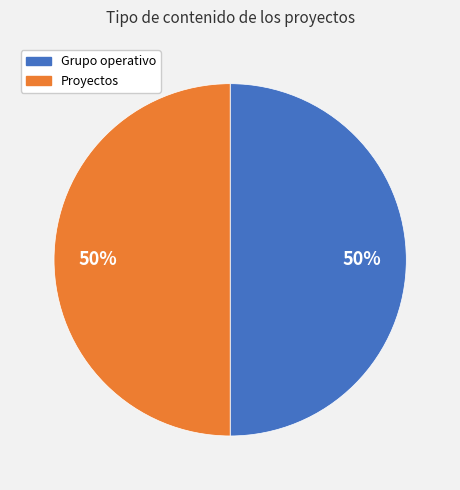

To the nearest percent, what percentage of the pie is Grupo operativo?

50%